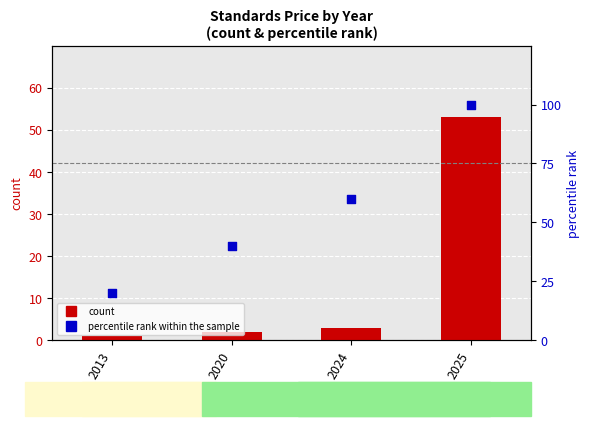

Which series has the largest total across all categories?

percentile rank within the sample